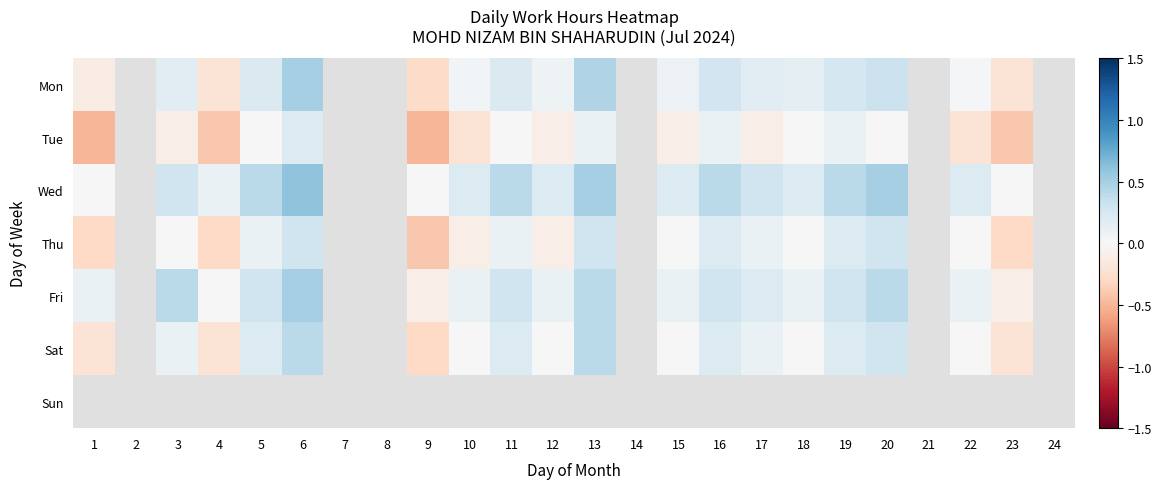

Which has a higher value, 2 or 10?

10